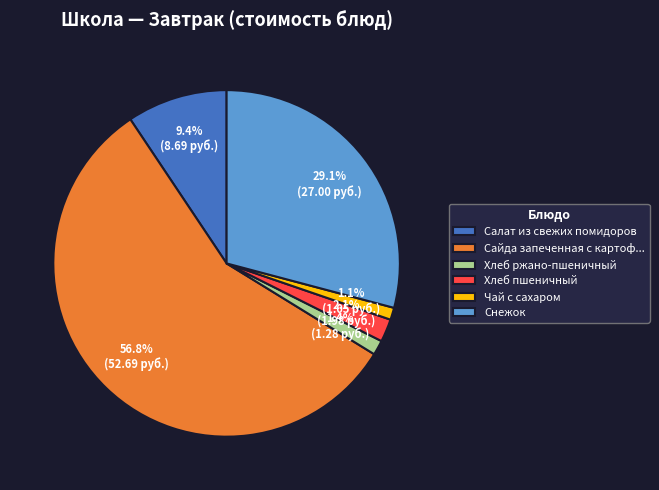

To the nearest percent, what is the difference between the Чай с сахаром and Снежок slice percentages?

28%